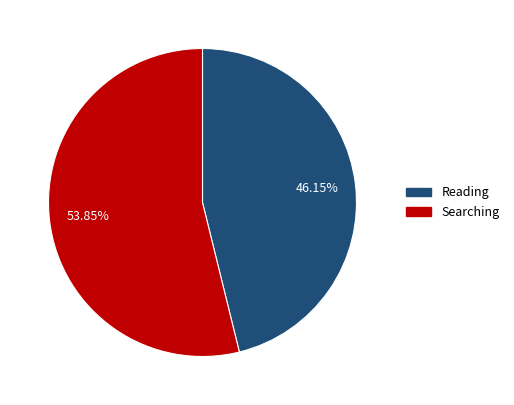

To the nearest percent, what is the difference between the Searching and Reading slice percentages?

8%